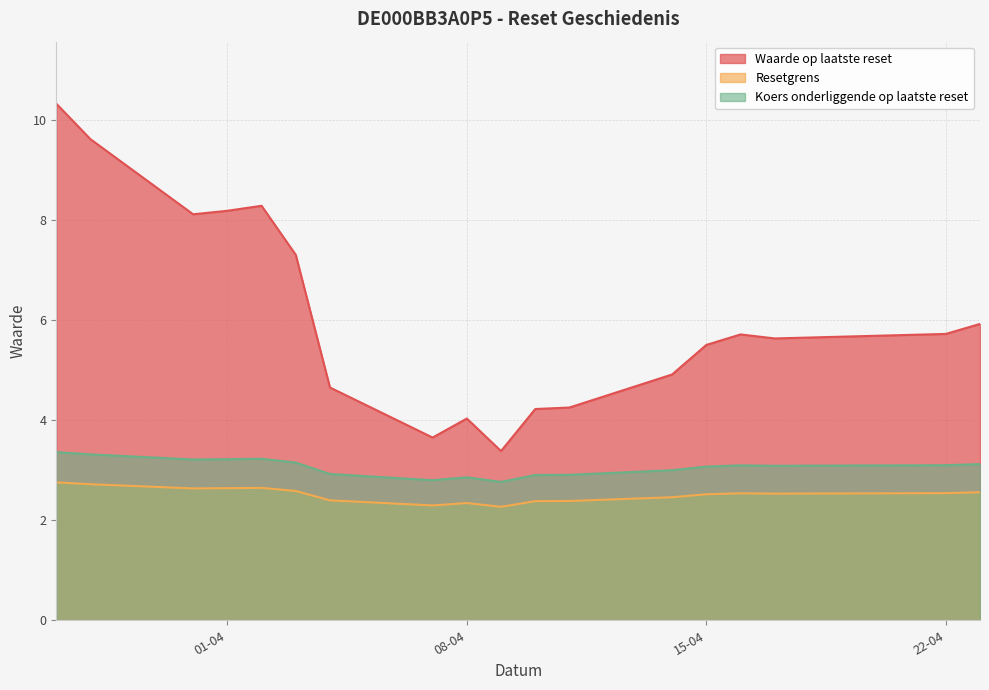

Between 2025-04-02 and 2025-04-14, which series saw the biggest shift?

Waarde op laatste reset